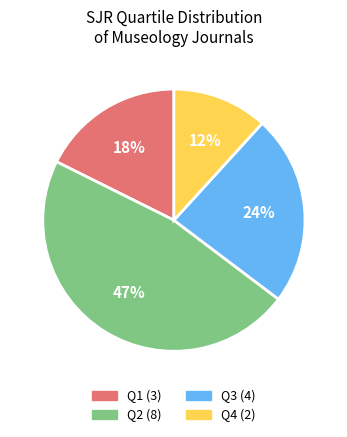

To the nearest percent, what percentage of the pie is Q4?

12%